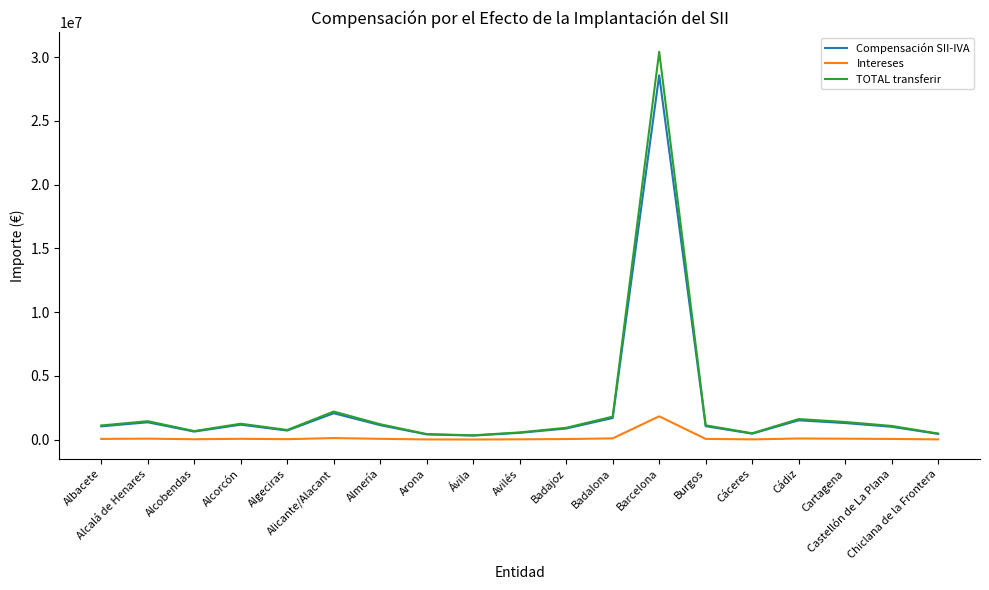

List the series in order of their peak value, highest first.

TOTAL transferir, Compensación SII-IVA, Intereses